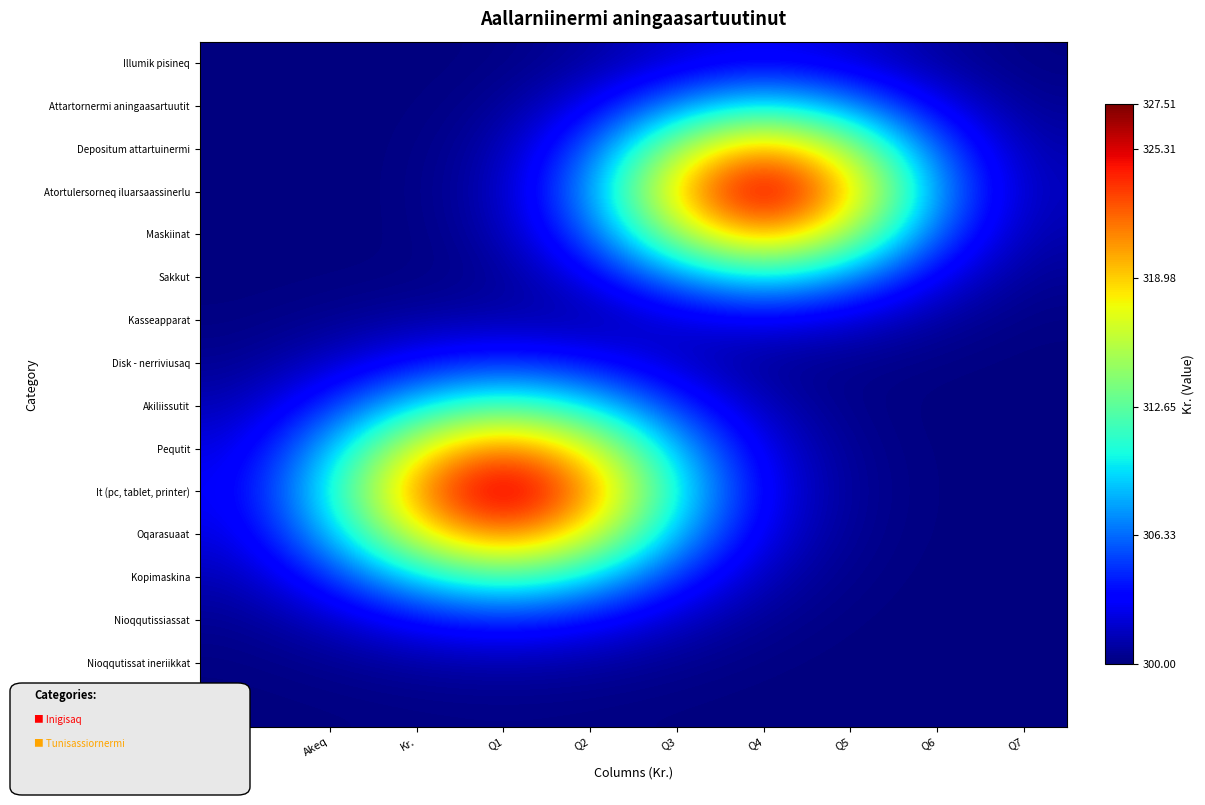

Rank the series by their maximum value, from highest to lowest.

Atortulersorneq iluarsaassinerlu, It (pc, tablet, printer), Pequtit, Oqarasuaat, Depositum attartuinermi, Maskiinat, Akiliissutit, Kopimaskina, Attartornermi aningaasartuutit, Sakkut, Disk - nerriviusaq, Nioqqutissiassat, Illumik pisineq, Kasseapparat, Nioqqutissat ineriikkat, Biilimut akiliutissaq